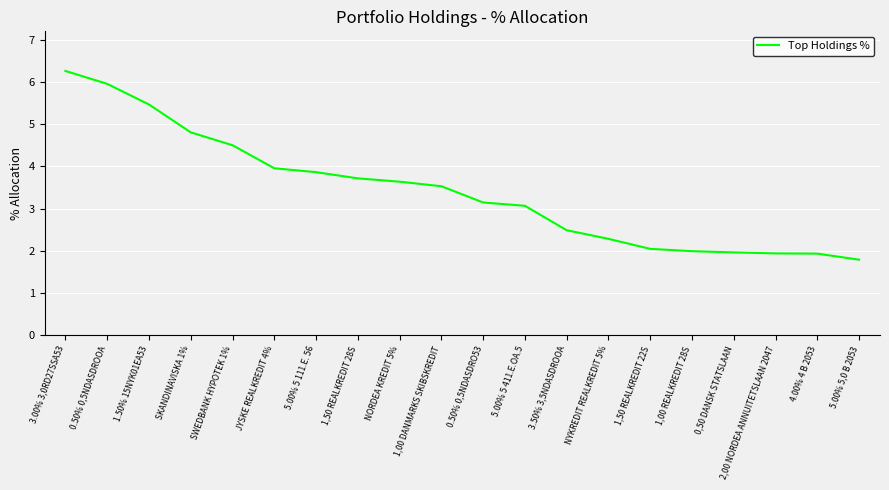

What is the difference between the values at 5.00% 5,0 B 2053 and SKANDINAVISKA 1%?

3.0